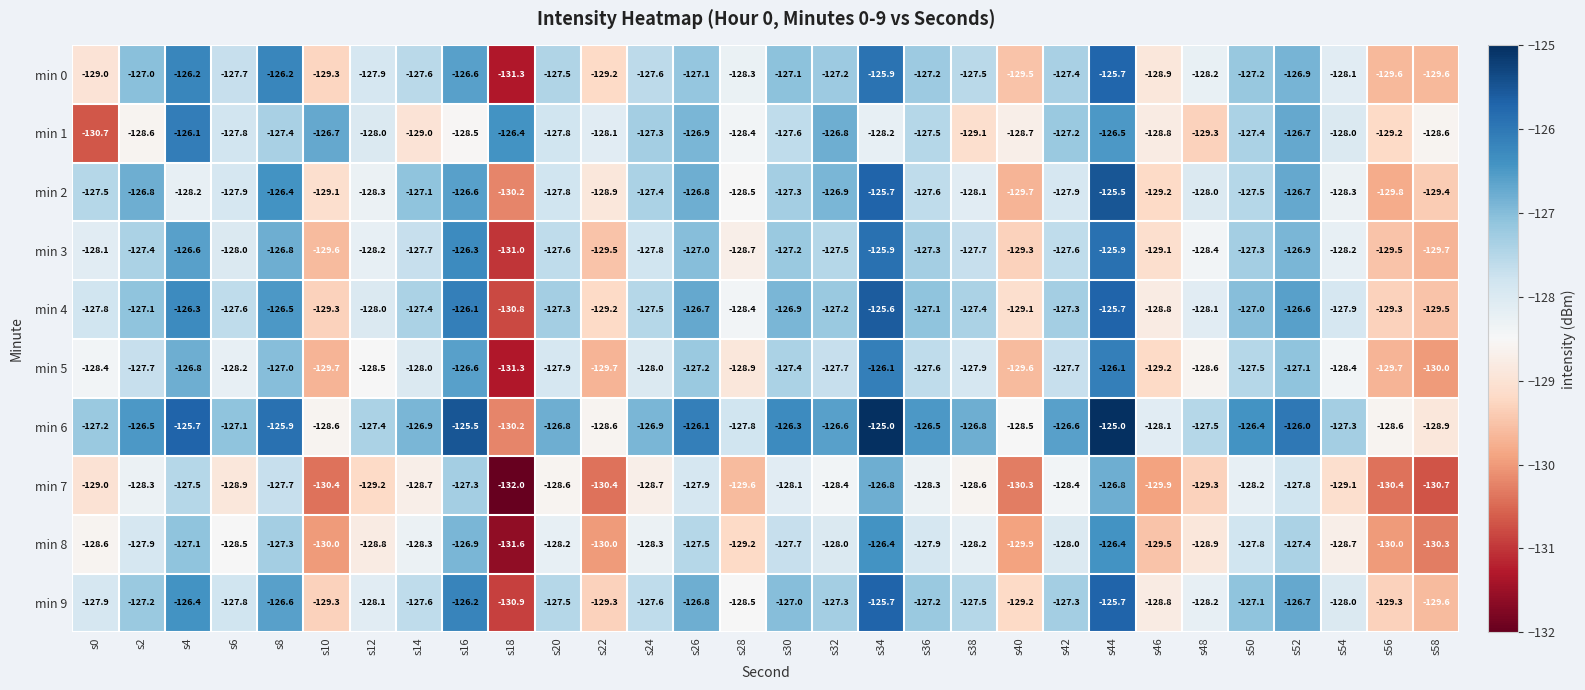

At which category does the chart reach its minimum across all series?

s18